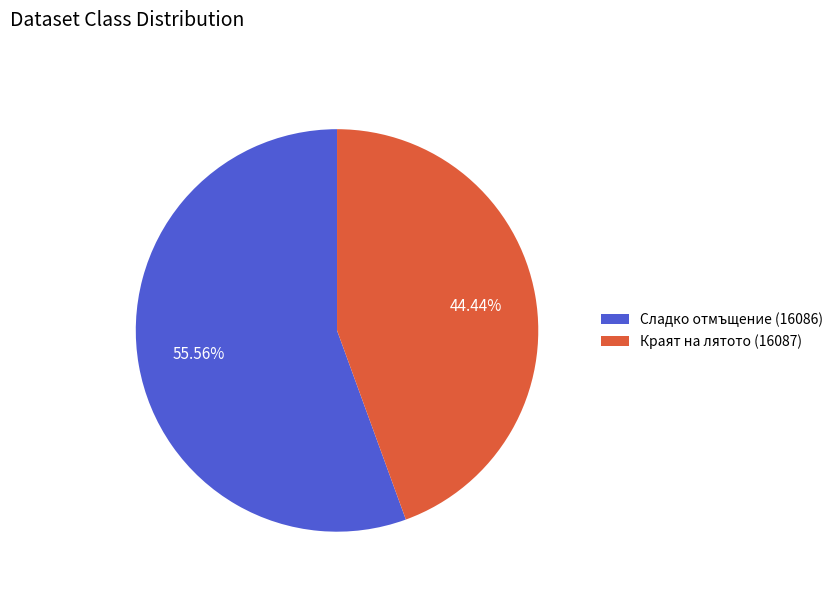

How much of the chart is everything except Сладко отмъщение (16086)?

44.4%